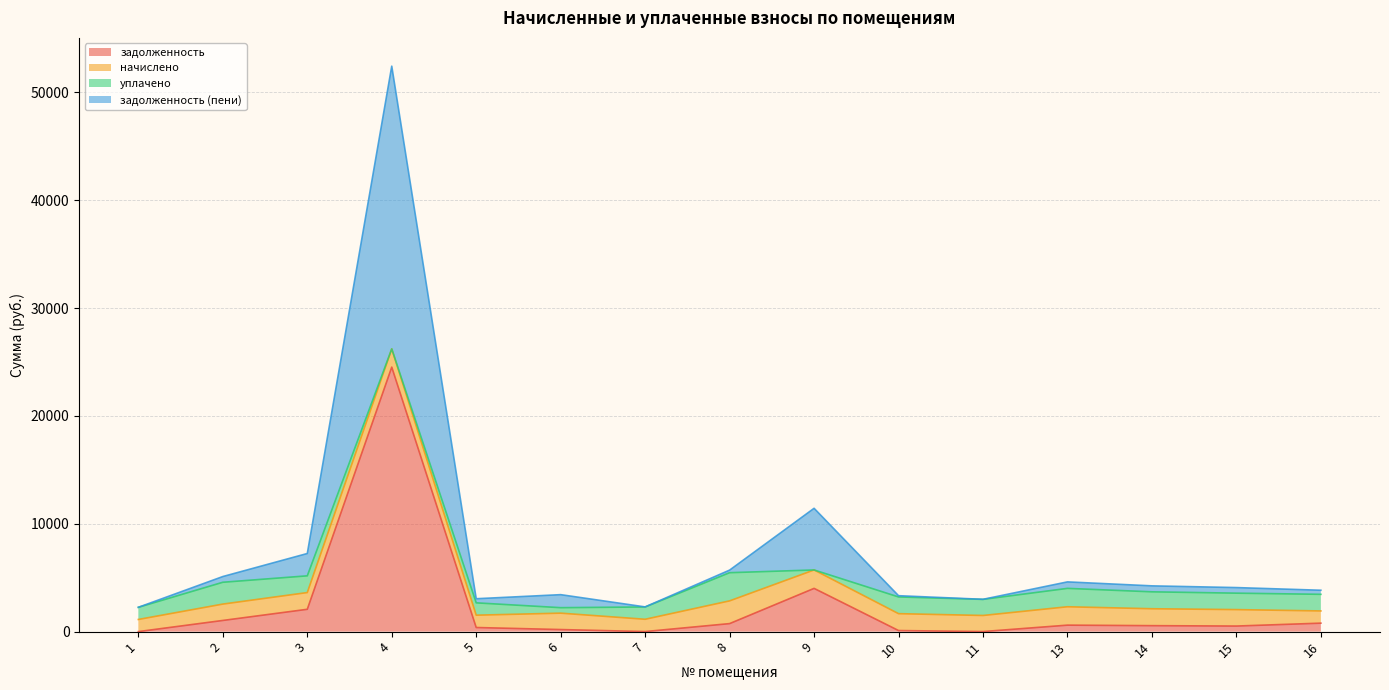

True or false: задолженность and задолженность (пени) cross at least once.

False